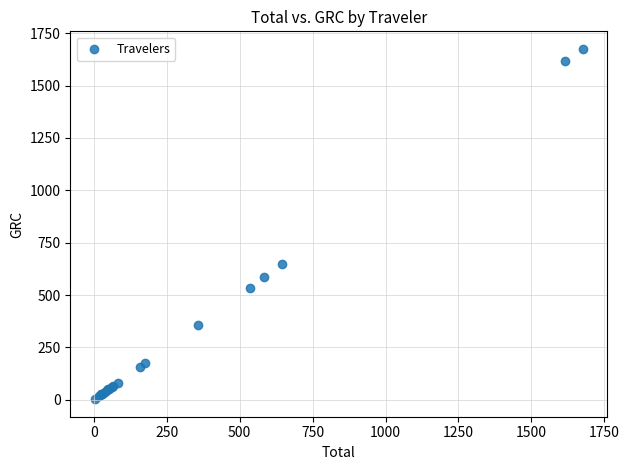

What Y value in the scatter plot is closest to 839?

646.1